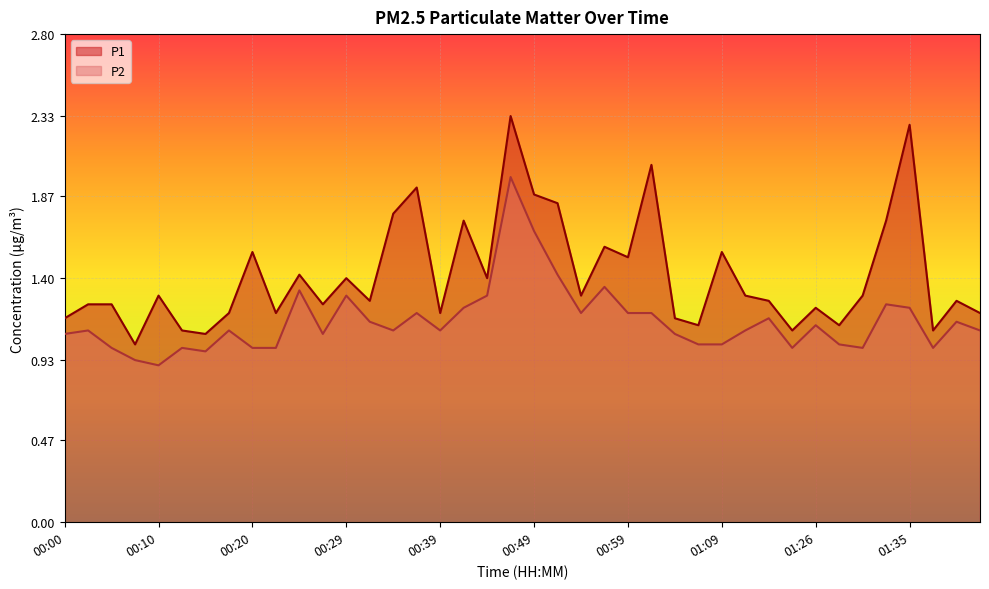

Where does the P2 series first go above 1?

00:00